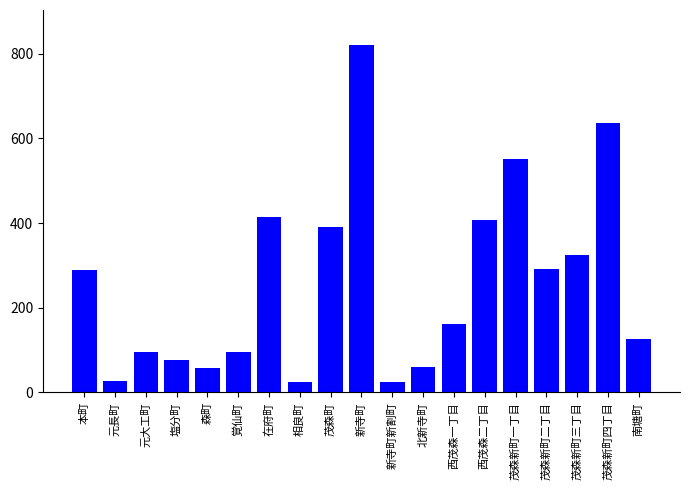

Between 元長町 and 茂森新町四丁目, which is larger?

茂森新町四丁目